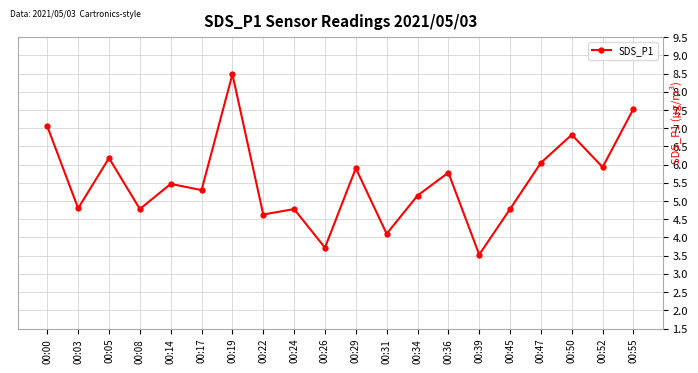

How many distinct data groups are displayed?

1